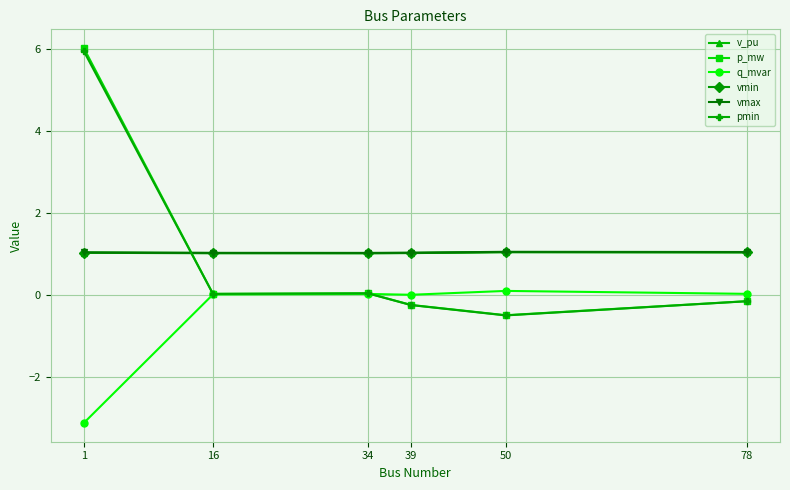

Is this an area chart (filled region under the line)?

No